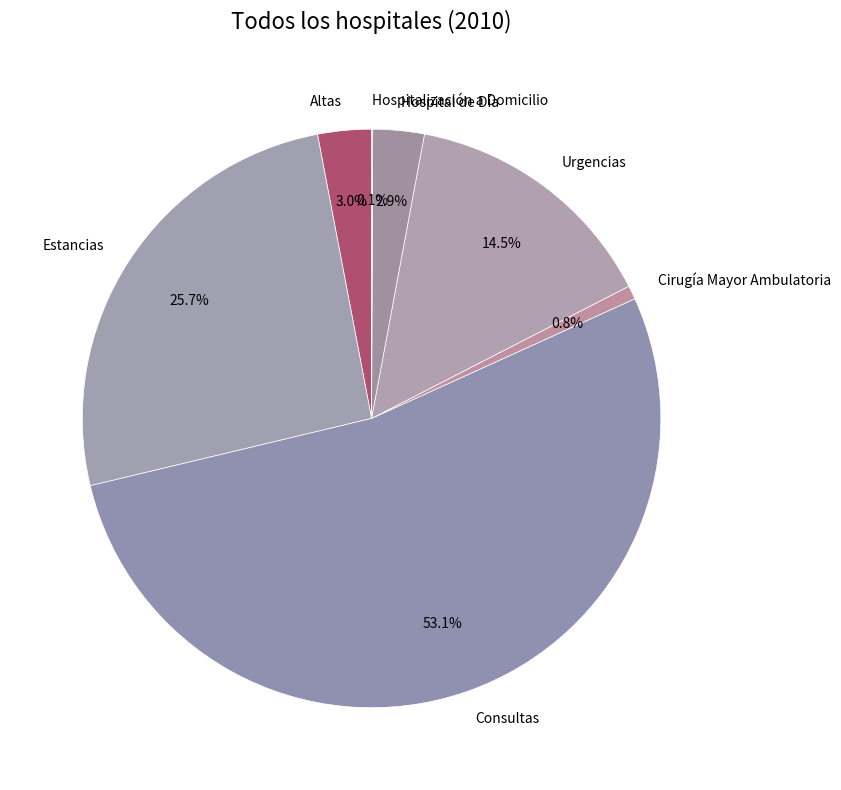

Which category accounts for the majority?

Consultas